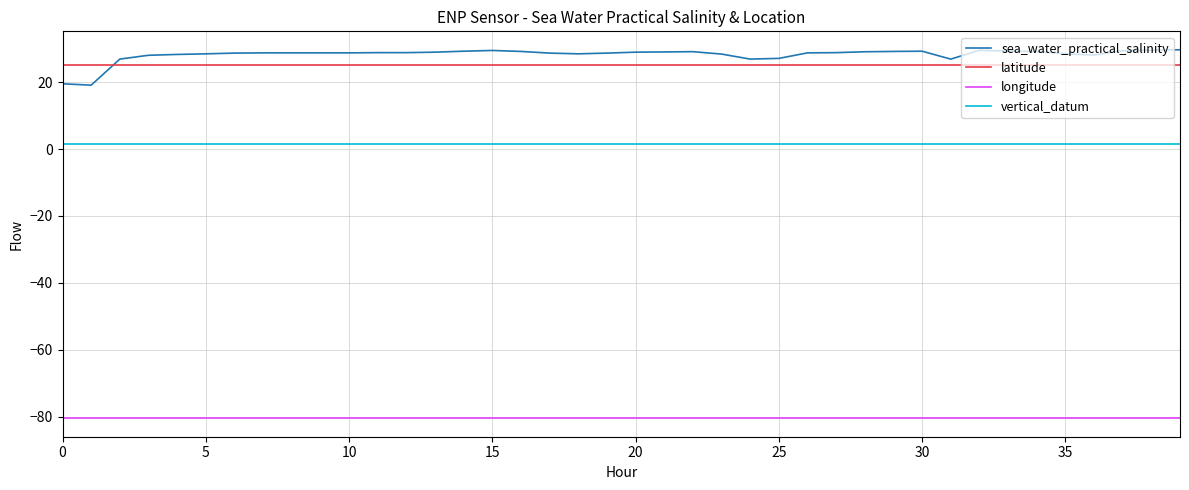

Is this an area chart (filled region under the line)?

No